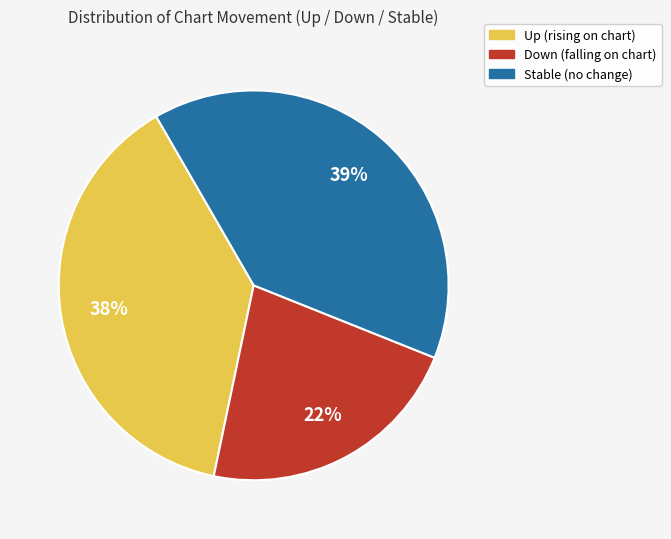

To the nearest percent, what is the difference between the largest and smallest slice percentages?

17%